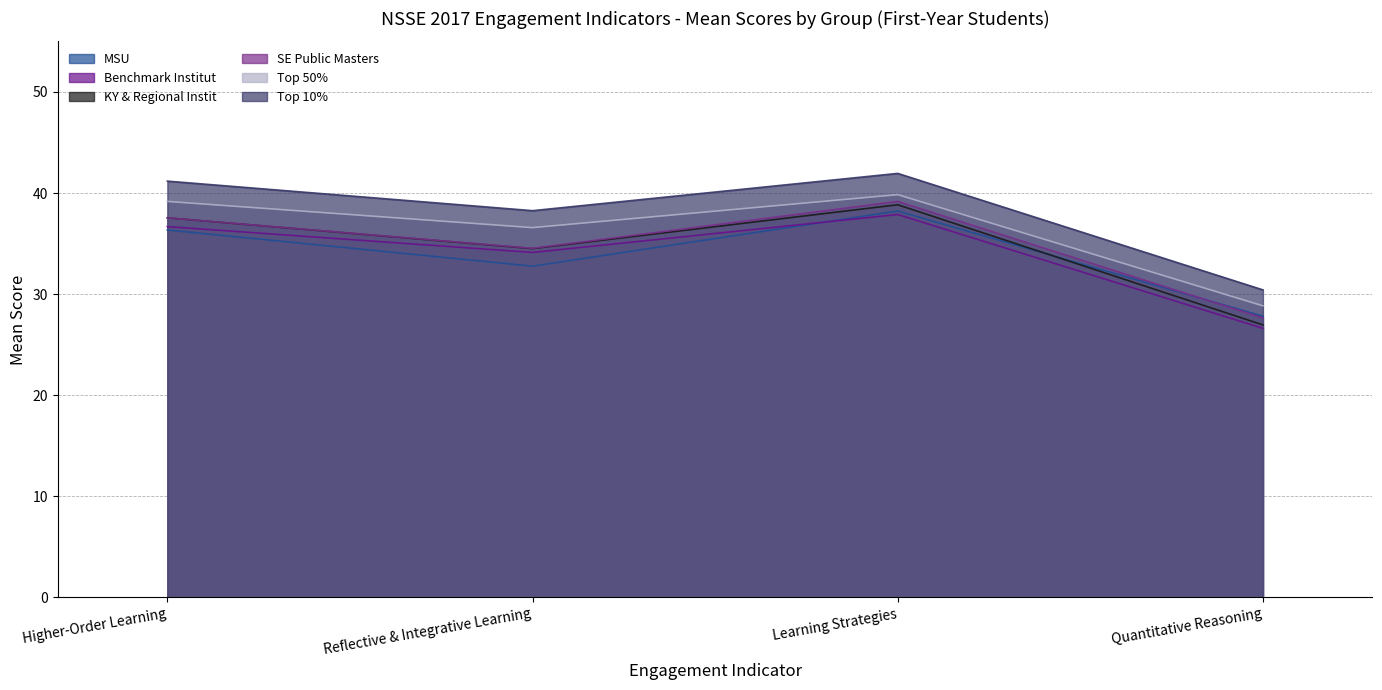

In SE Public Masters, how many points are lower than both neighbors (excluding endpoints)?

1